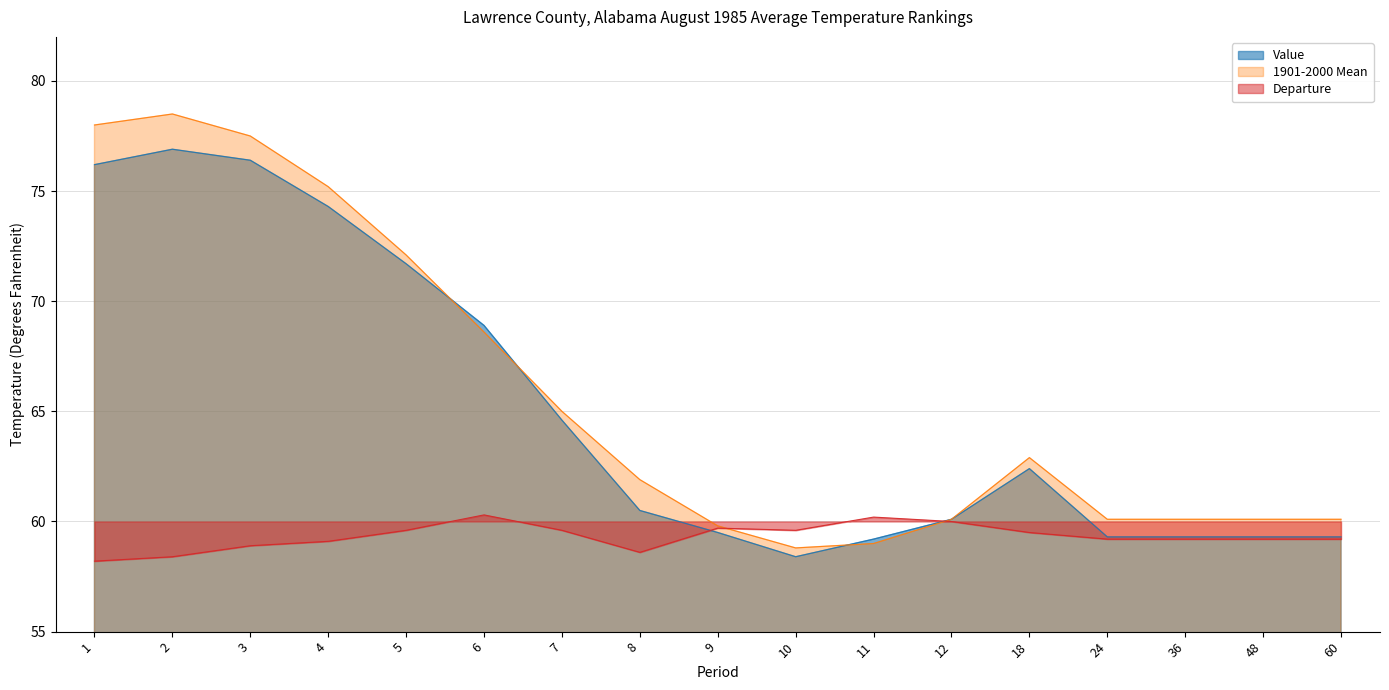

Reading left to right, list all the values displayed in this chart.

Value: 1=76.2	2=76.9	3=76.4	4=74.3	5=71.7	6=68.9	7=64.6	8=60.5	9=59.5	10=58.4	11=59.2	12=60.1	18=62.4	24=59.3	36=59.3	48=59.3	60=59.3
1901-2000 Mean: 1=78.0	2=78.5	3=77.5	4=75.2	5=72.1	6=68.6	7=65.0	8=61.9	9=59.8	10=58.8	11=59.0	12=60.1	18=62.9	24=60.1	36=60.1	48=60.1	60=60.1
Departure: 1=58.2	2=58.4	3=58.9	4=59.1	5=59.6	6=60.3	7=59.6	8=58.6	9=59.7	10=59.6	11=60.2	12=60.0	18=59.5	24=59.2	36=59.2	48=59.2	60=59.2